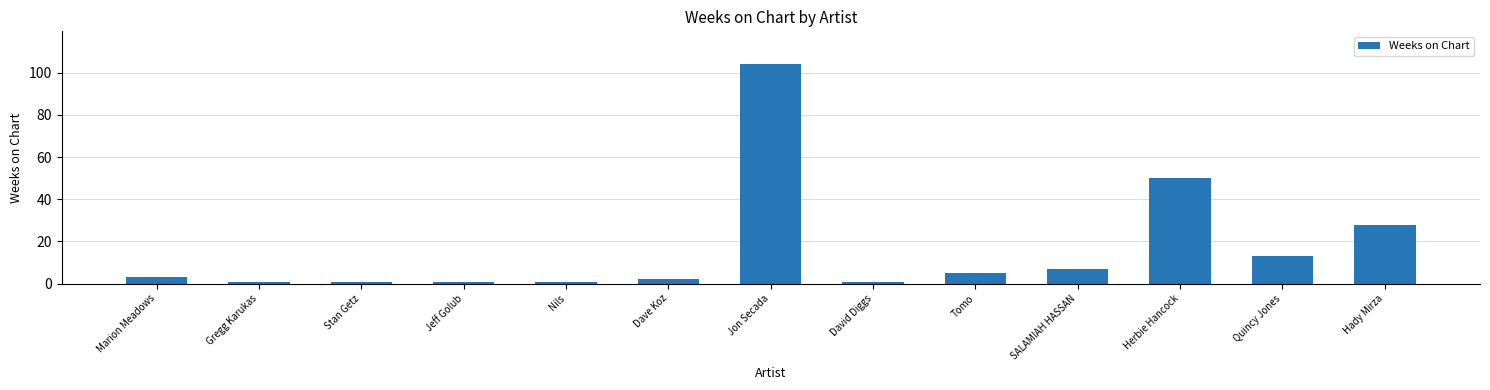

Reading left to right, list all the values displayed in this chart.

3	1	1	1	1	2	104	1	5	7	50	13	28